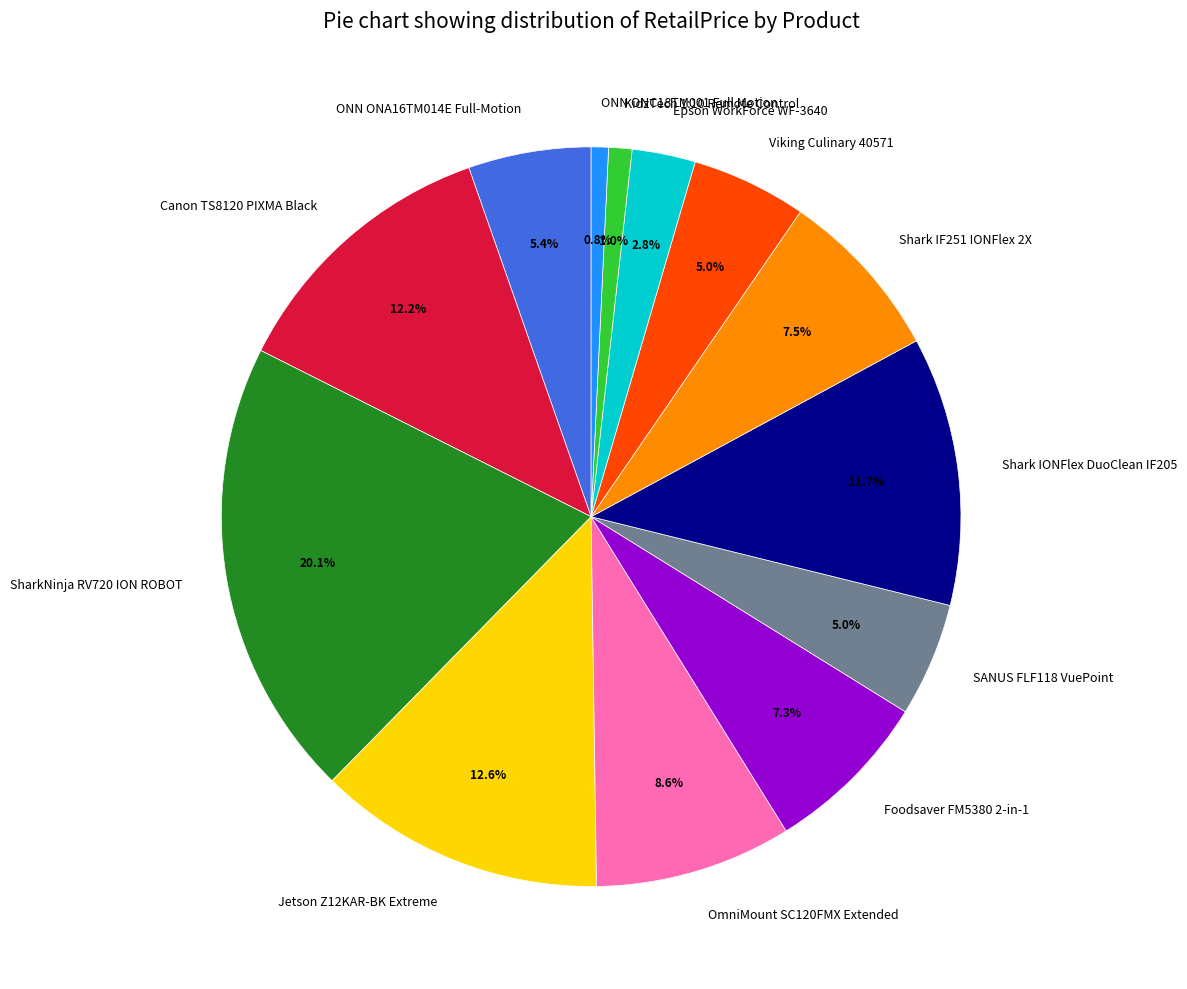

Which category has the biggest portion of the pie?

SharkNinja RV720 ION ROBOT